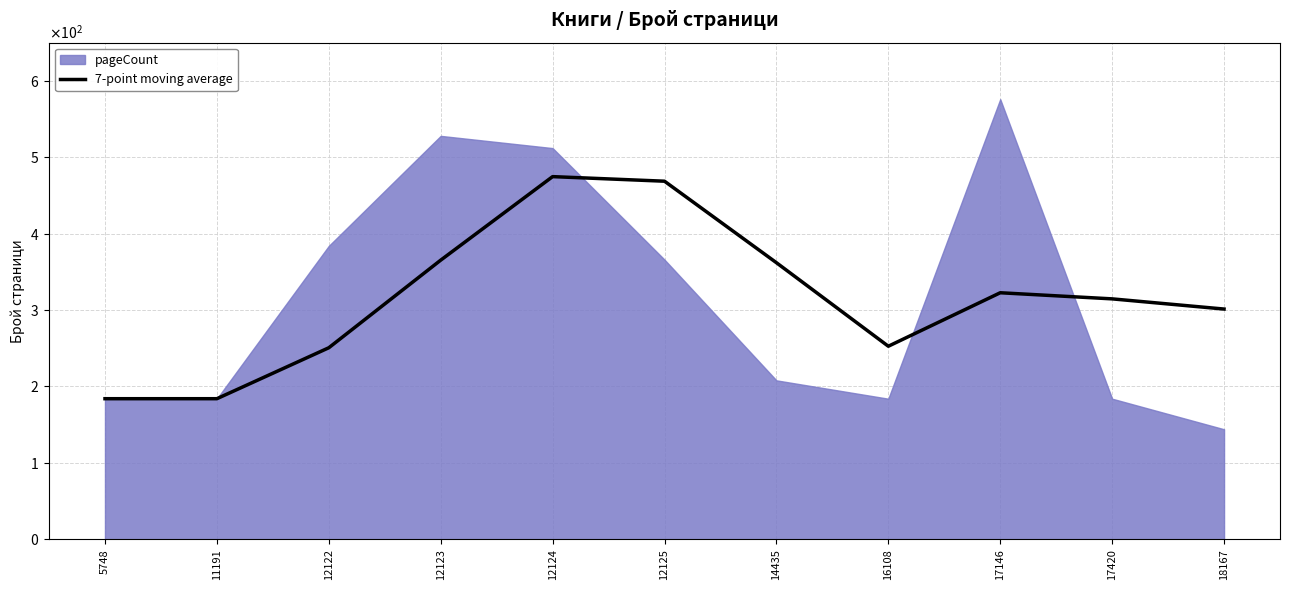

What is the value of the 4th point from the left?

365.3